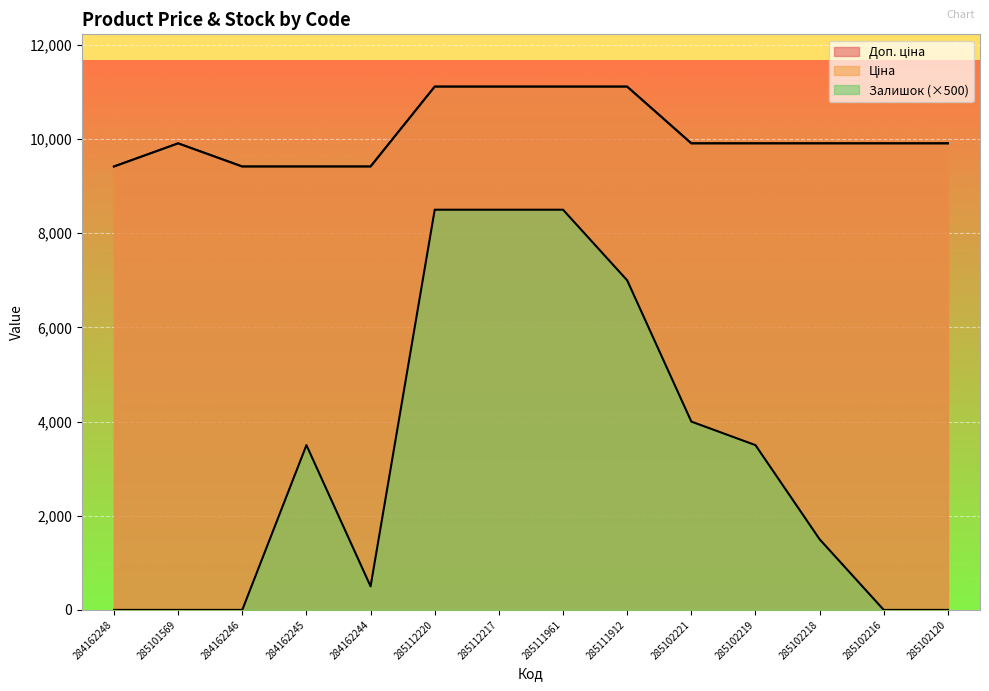

How many lines are shown in the chart?

3